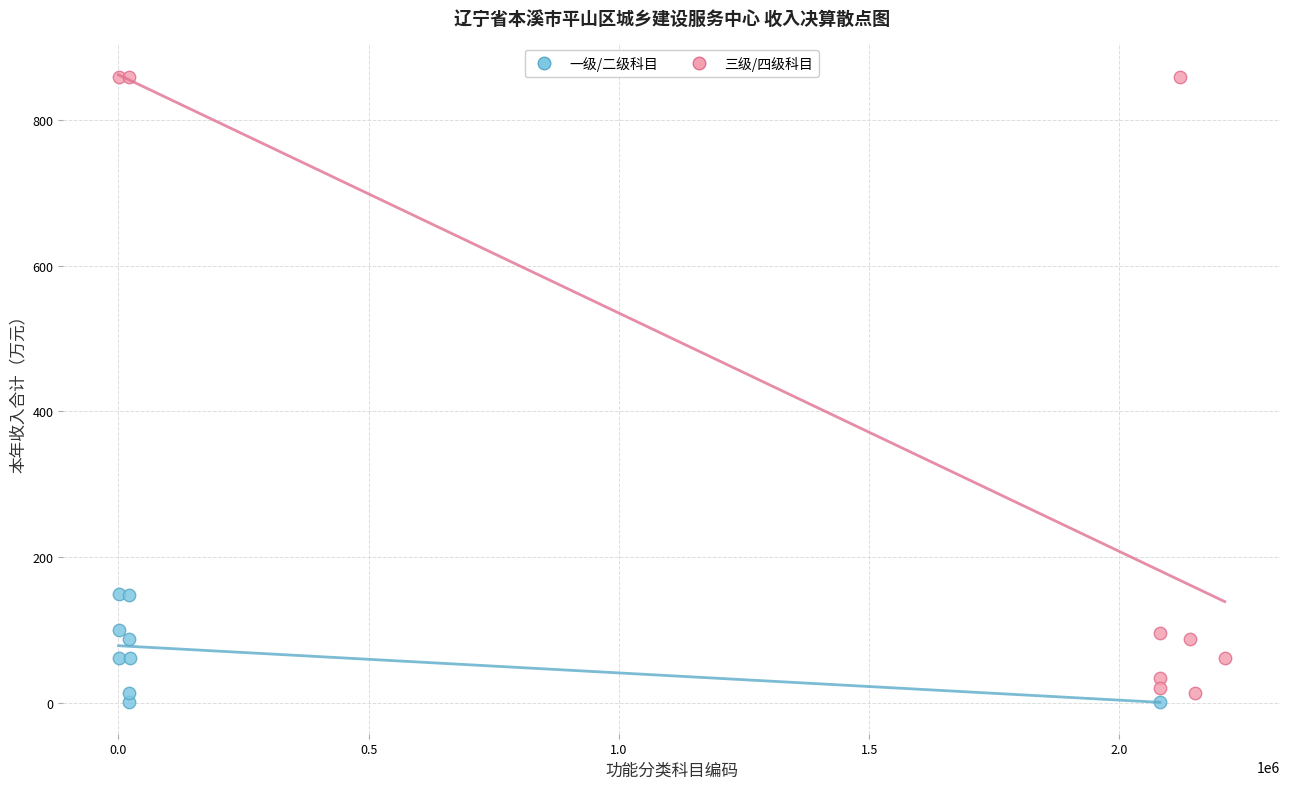

What are all the series names shown in the legend?

一级/二级科目, 三级/四级科目